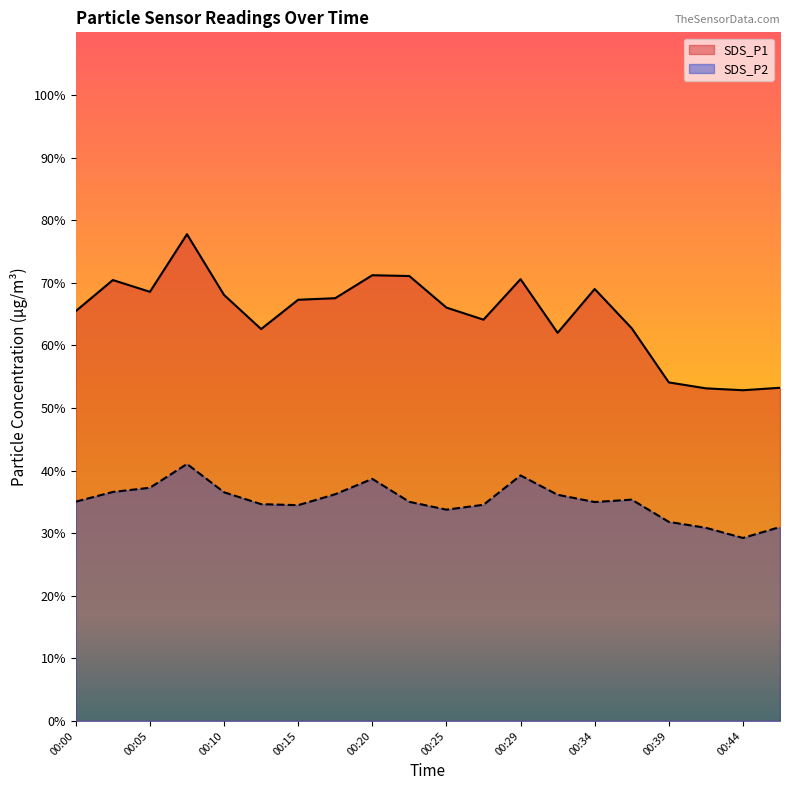

How many lines are shown in the chart?

2